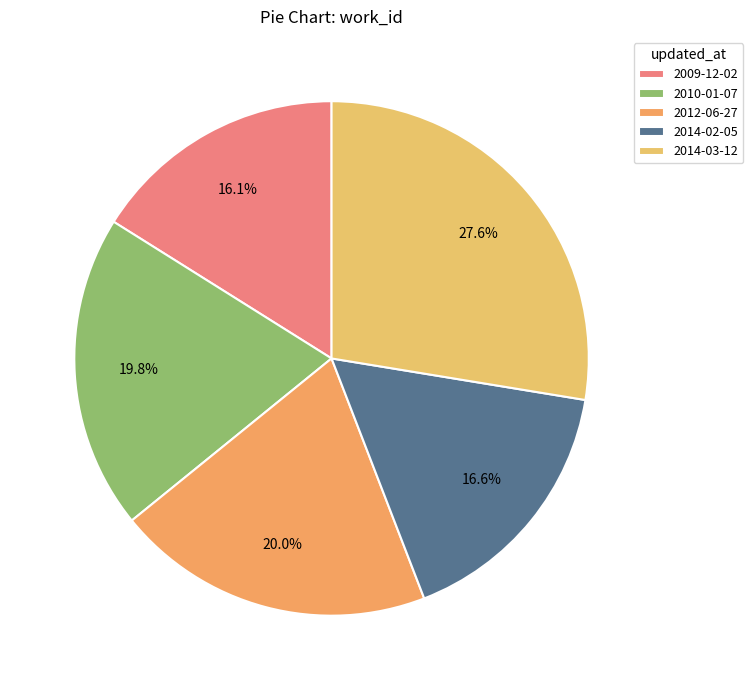

True or false: 2014-03-12 accounts for 19% of the total.

False